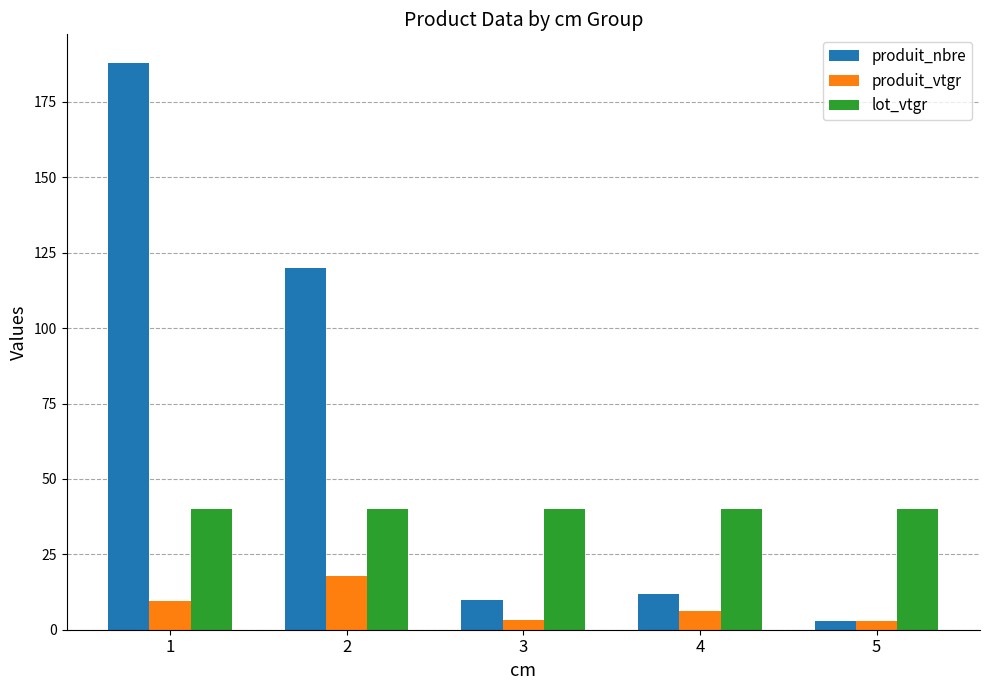

Which label corresponds to the largest value in the chart?

1